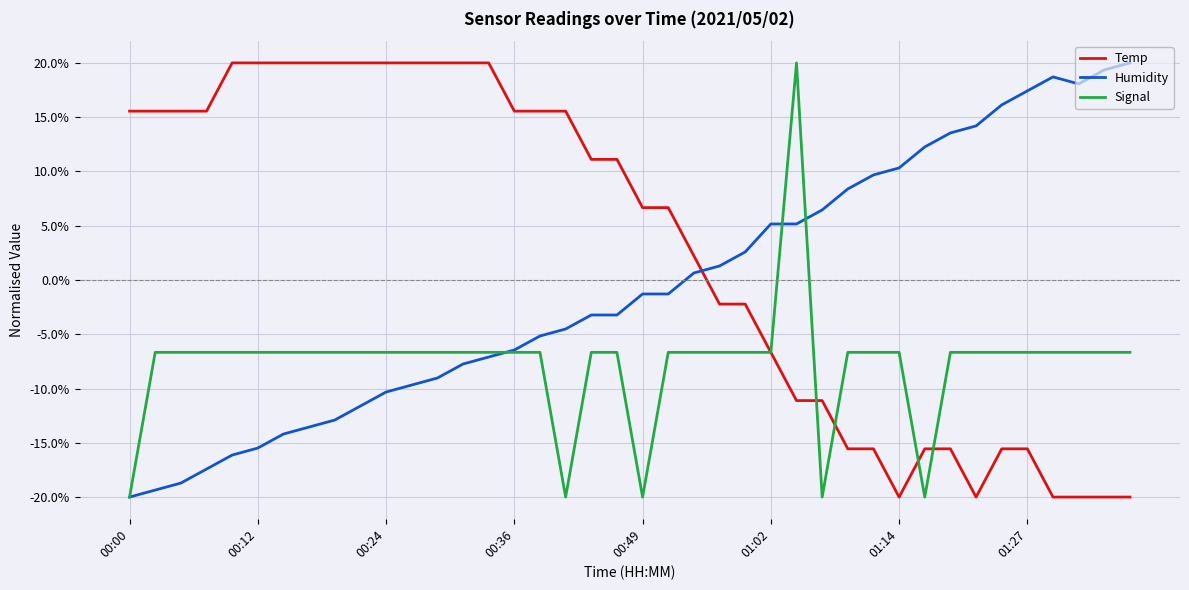

What is the minimum value for Humidity?

-20.0